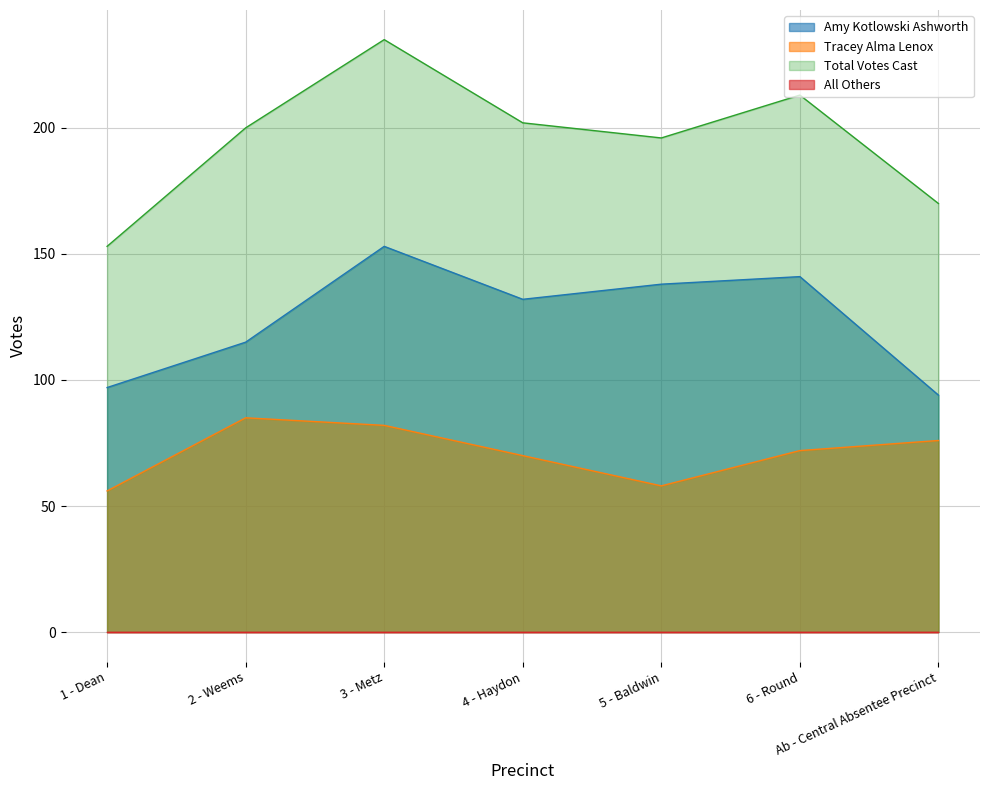

What is the value of the Tracey Alma Lenox point at the 1st from the left?

56